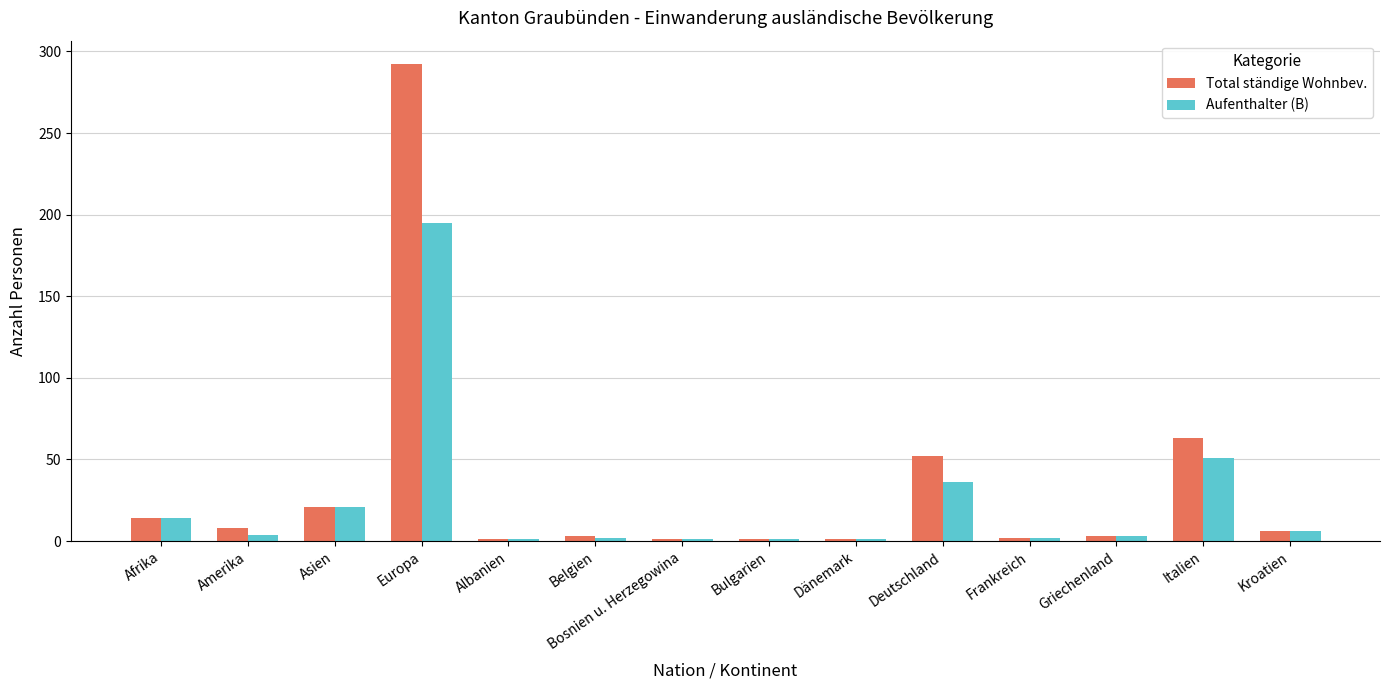

What is the label of the 10th bar from the right?

Albanien